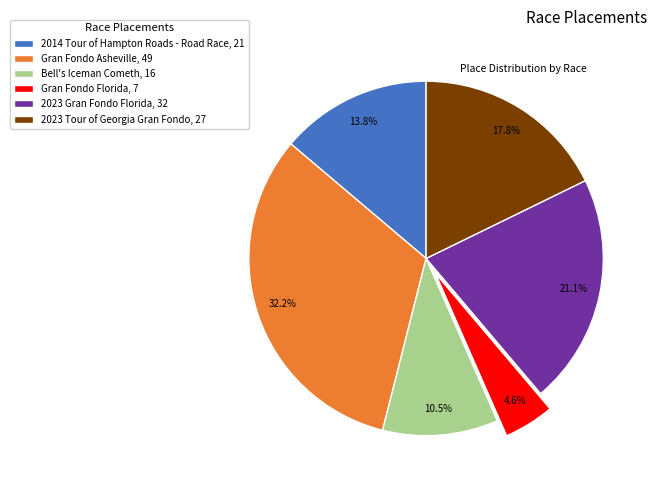

To the nearest percent, what is the combined percentage of Gran Fondo Florida and Bell's Iceman Cometh?

15%